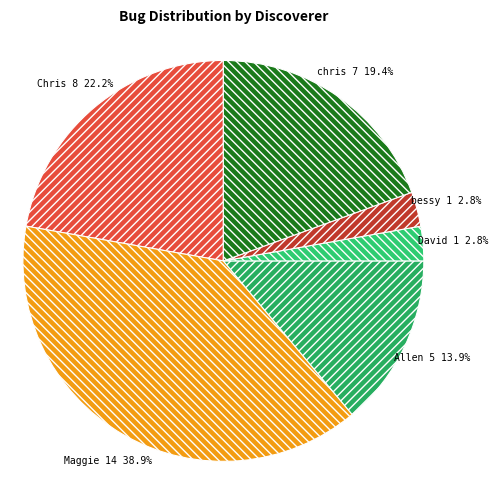

Which has a higher value, Chris or Maggie?

Maggie